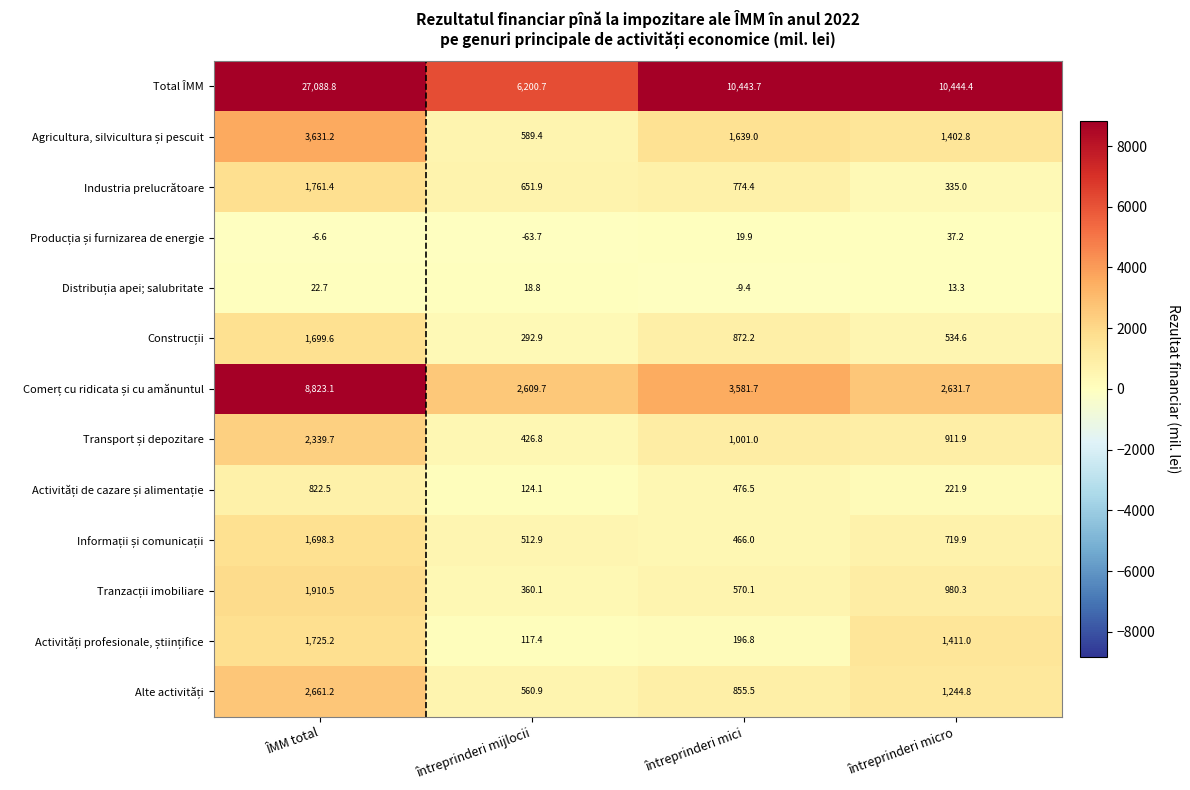

At which category is the sum across all series the highest?

ÎMM total